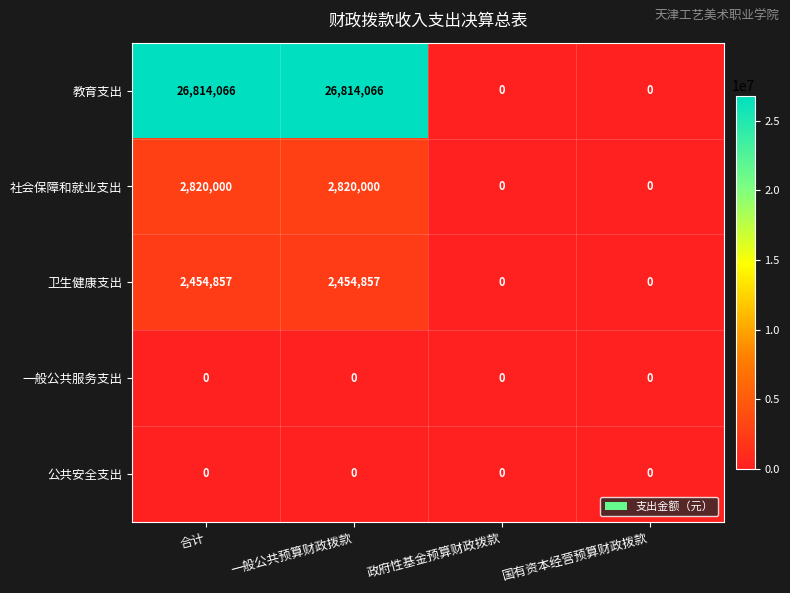

Reading left to right, what are all the values shown in this chart?

教育支出: 26814066	26814066	0	0
社会保障和就业支出: 2820000	2820000	0	0
卫生健康支出: 2454857	2454857	0	0
一般公共服务支出: 0	0	0	0
公共安全支出: 0	0	0	0